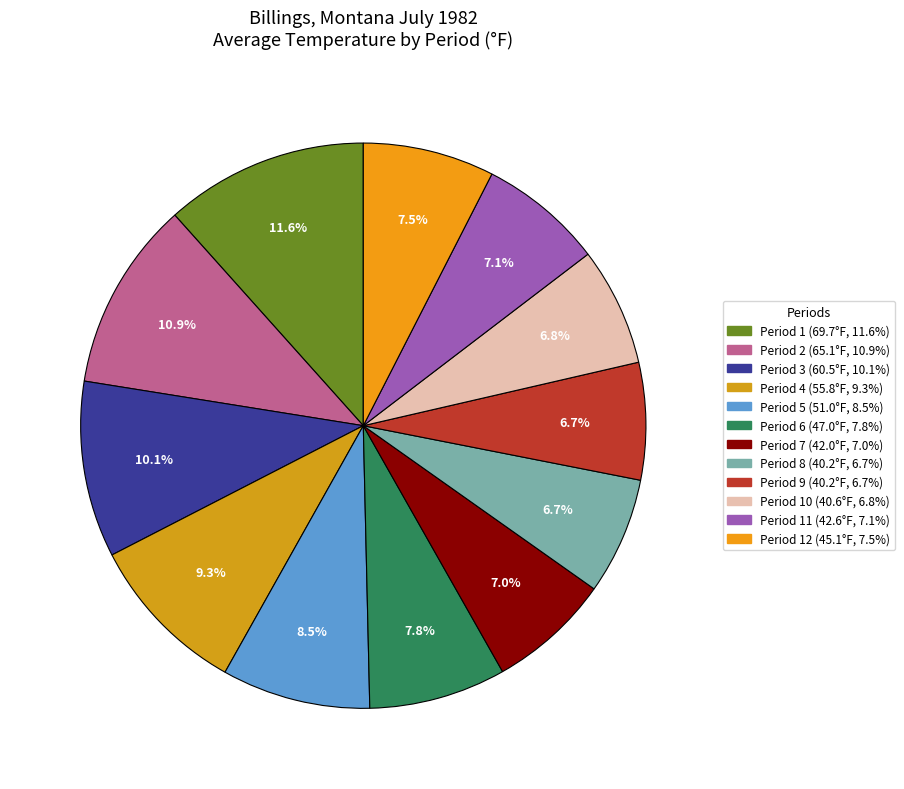

How many slices are in this pie chart?

12